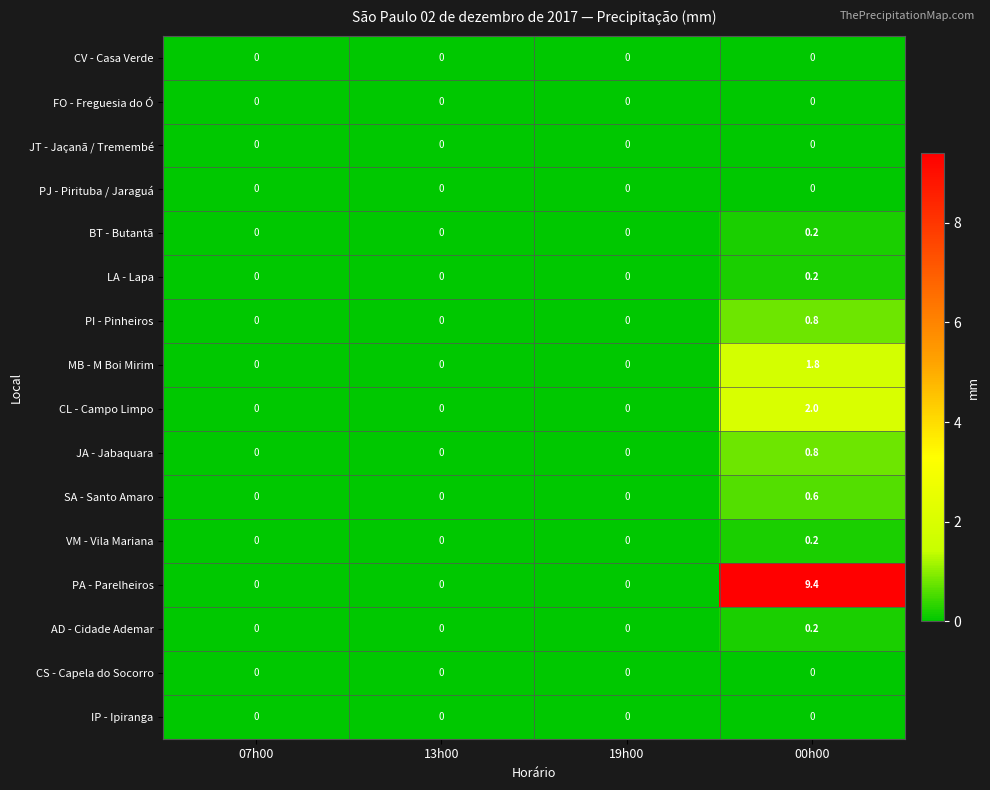

At which category does the chart reach its peak across all series?

00h00